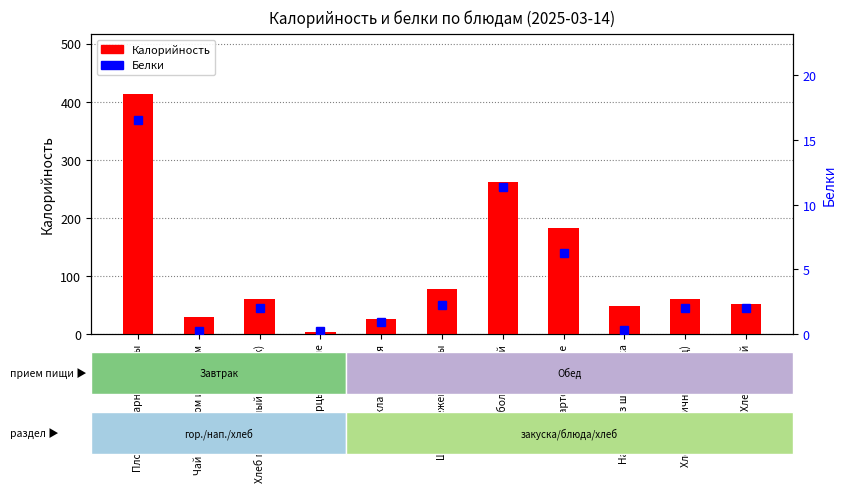

At how many categories does at least one series exceed 356?

1